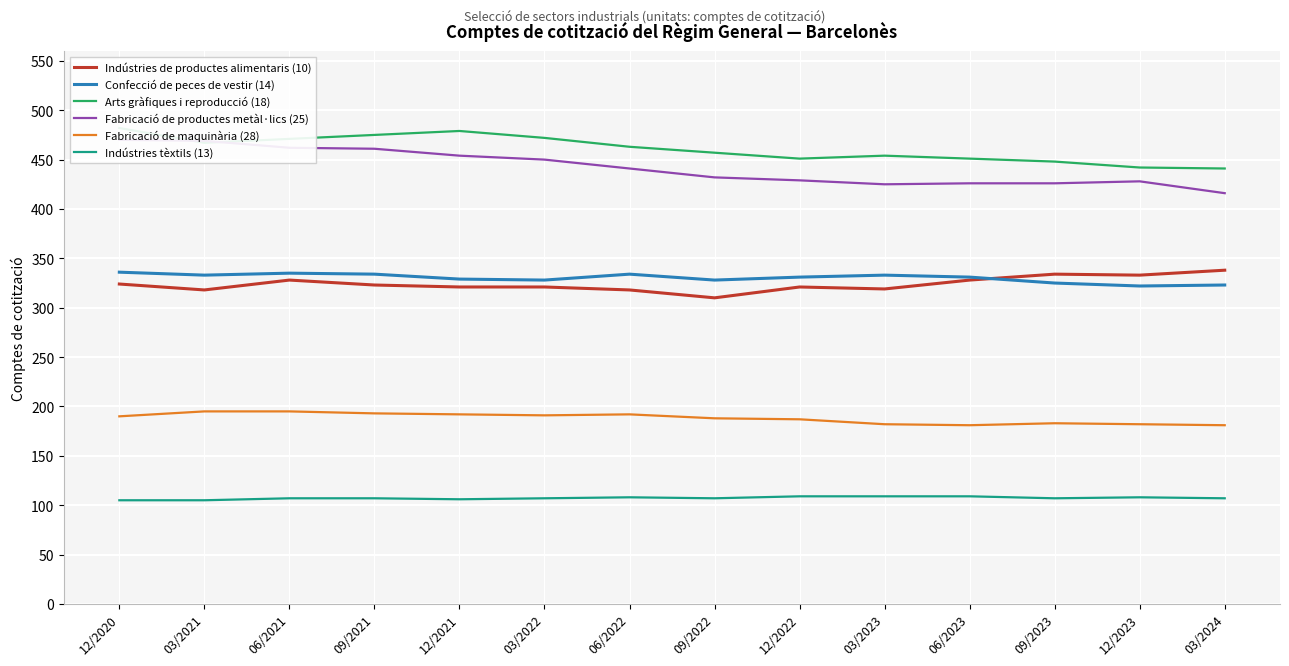

How many categories are shown in the chart?

14